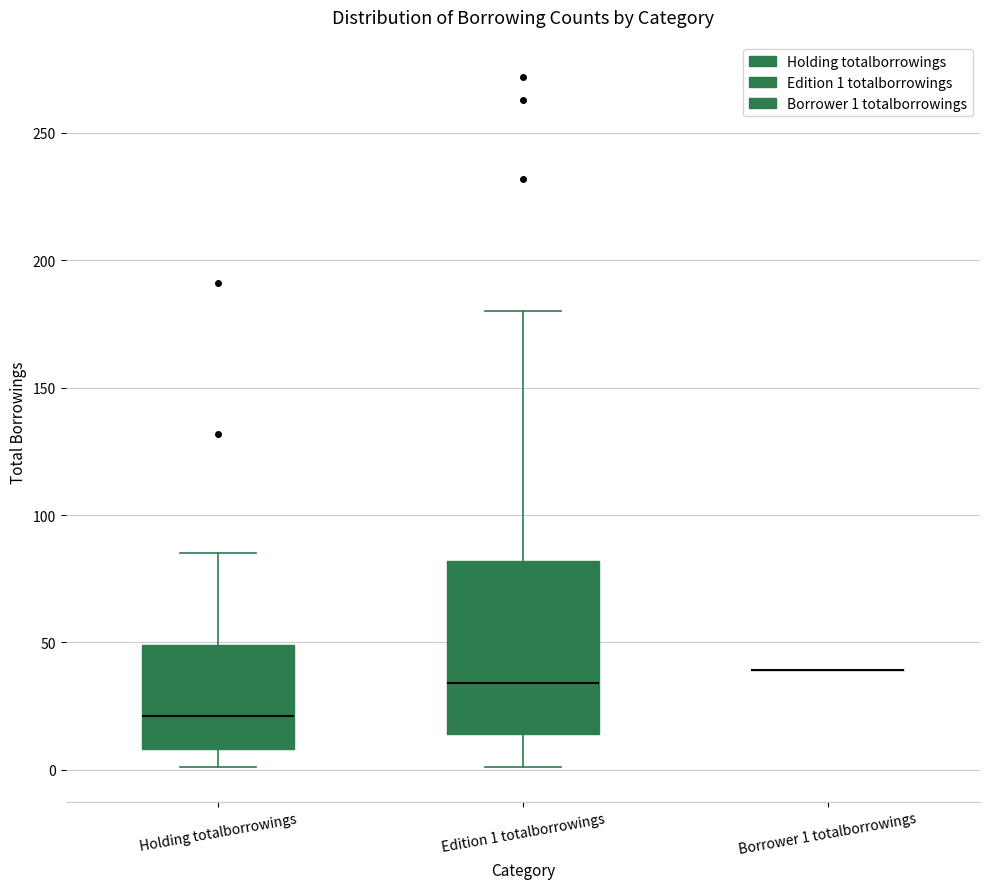

Which box is the tallest, from its lower edge to its upper edge?

Edition 1 totalborrowings